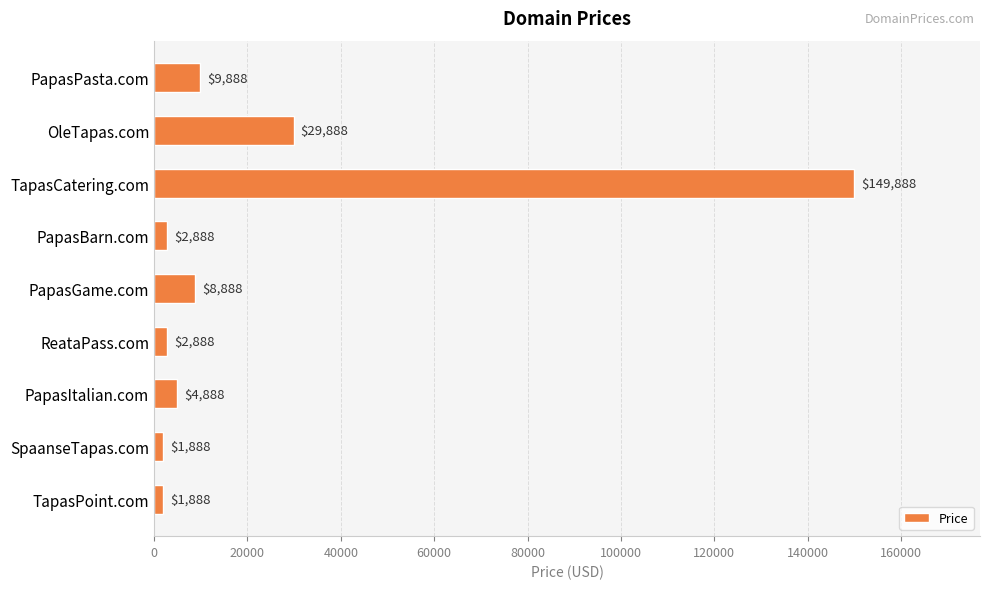

True or false: the data shows 149888 at TapasCatering.com.

True